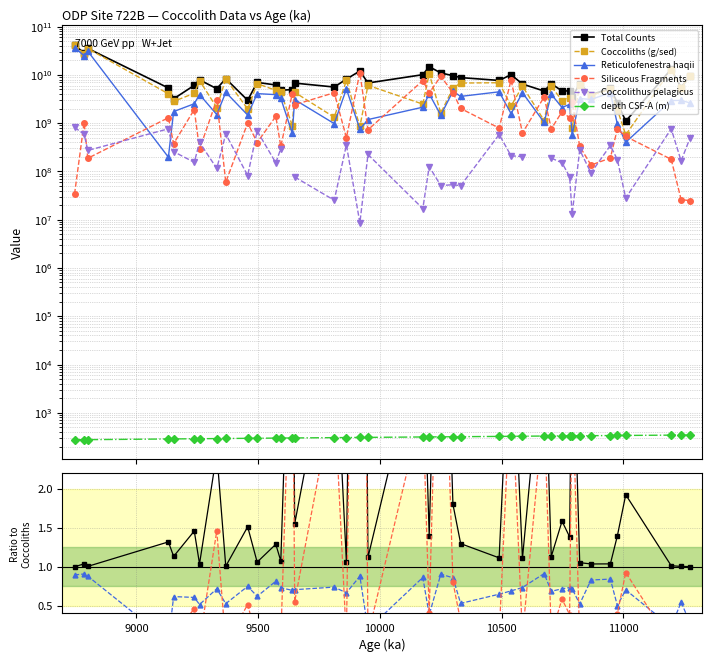

True or false: Coccolithus pelagicus has more than 1 points higher than both neighbors.

True